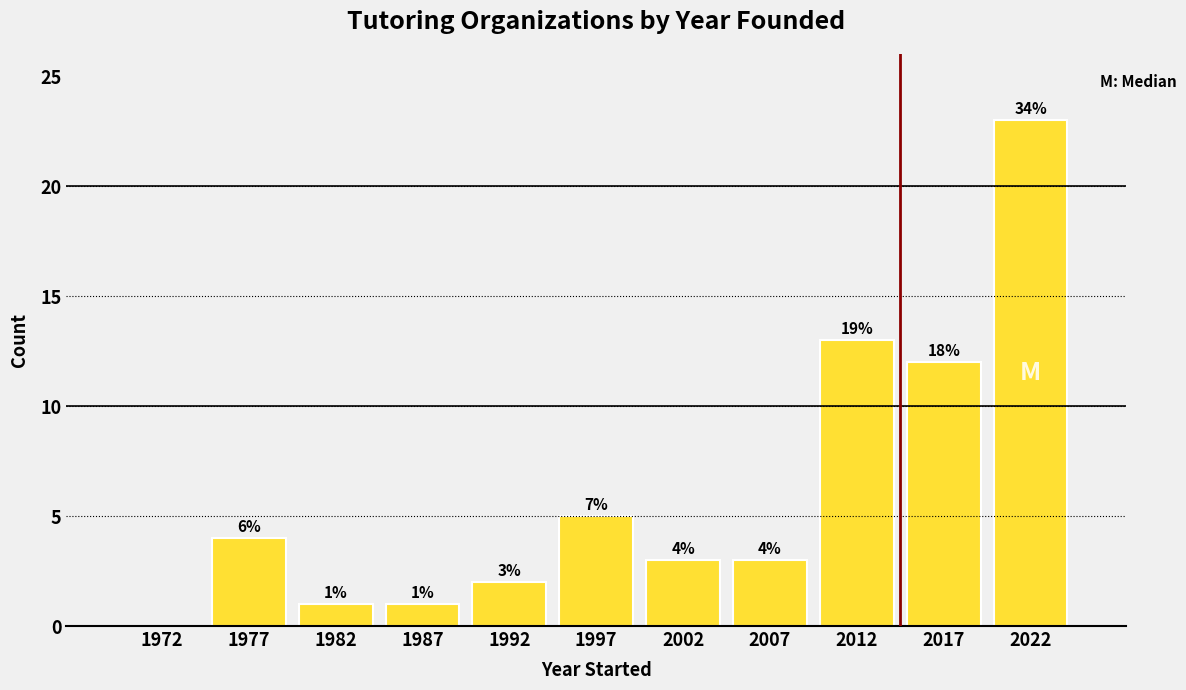

Over which range of the x-axis is the bar tallest?

2020 to 2025